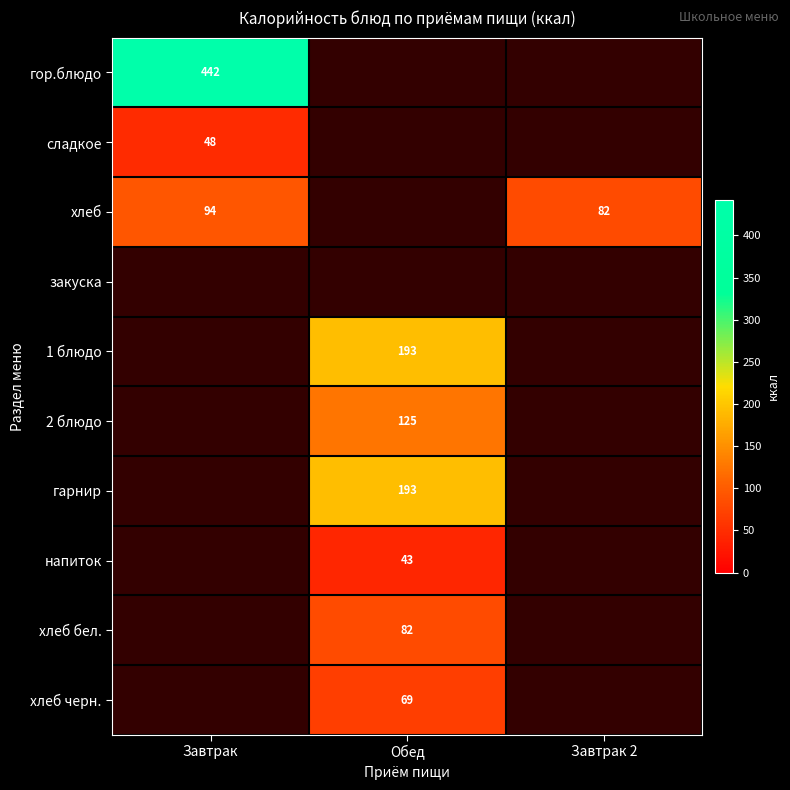

Count the number of categories in the chart.

3